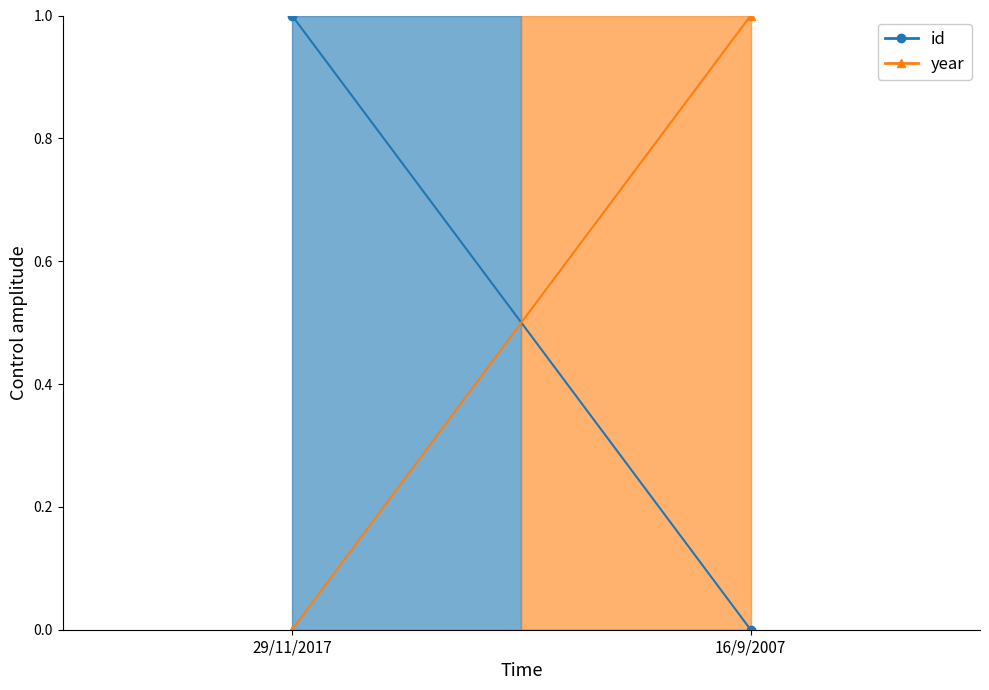

Reading left to right, transcribe all the data shown in this chart.

id: 1	0
year: 0	1